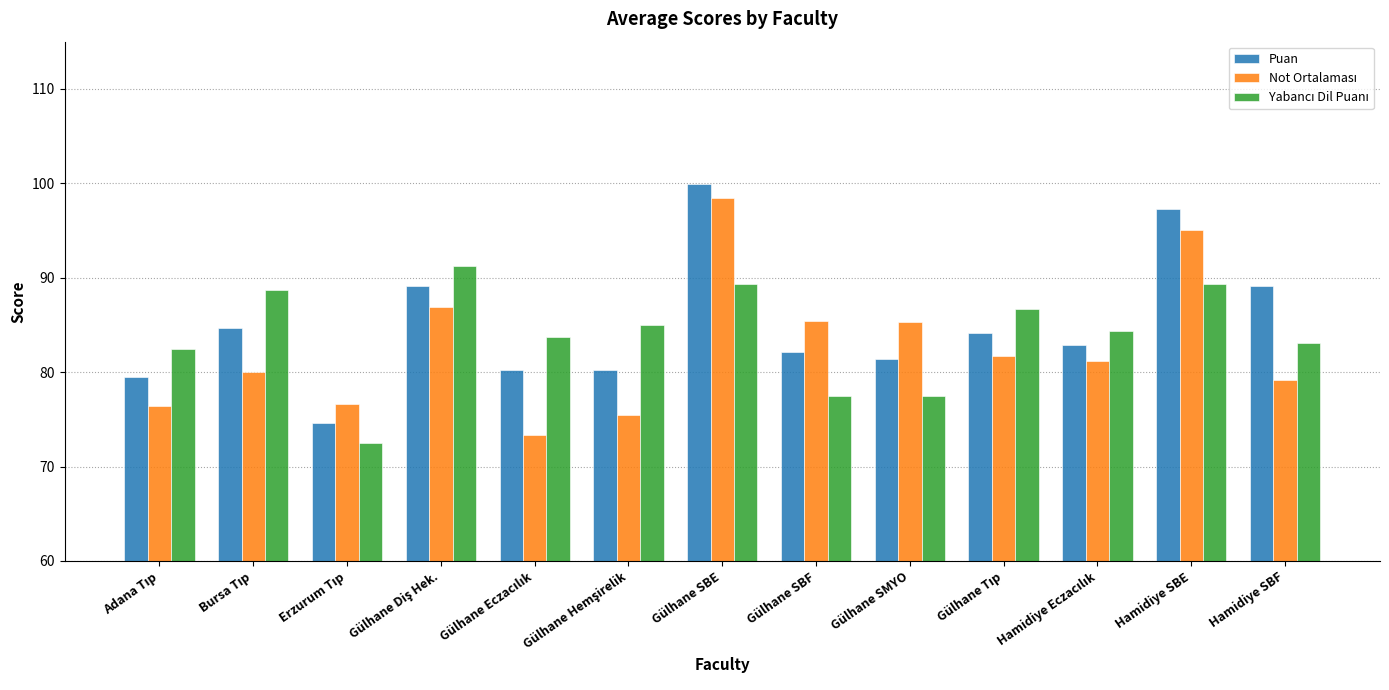

What is the total value across all series at Hamidiye SBE?

281.7